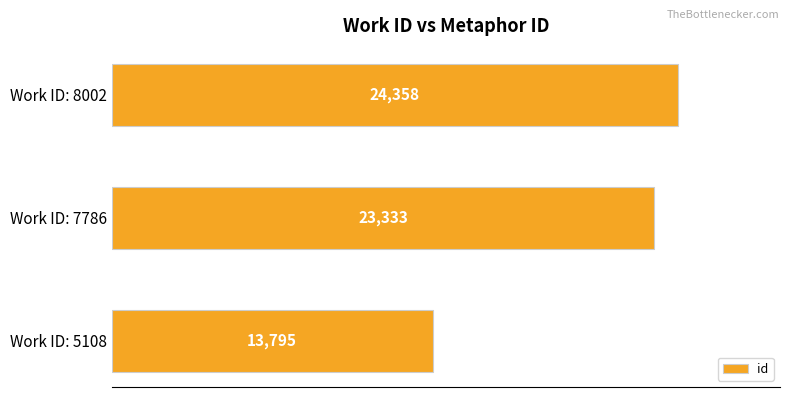

What is the greatest value displayed?

24358